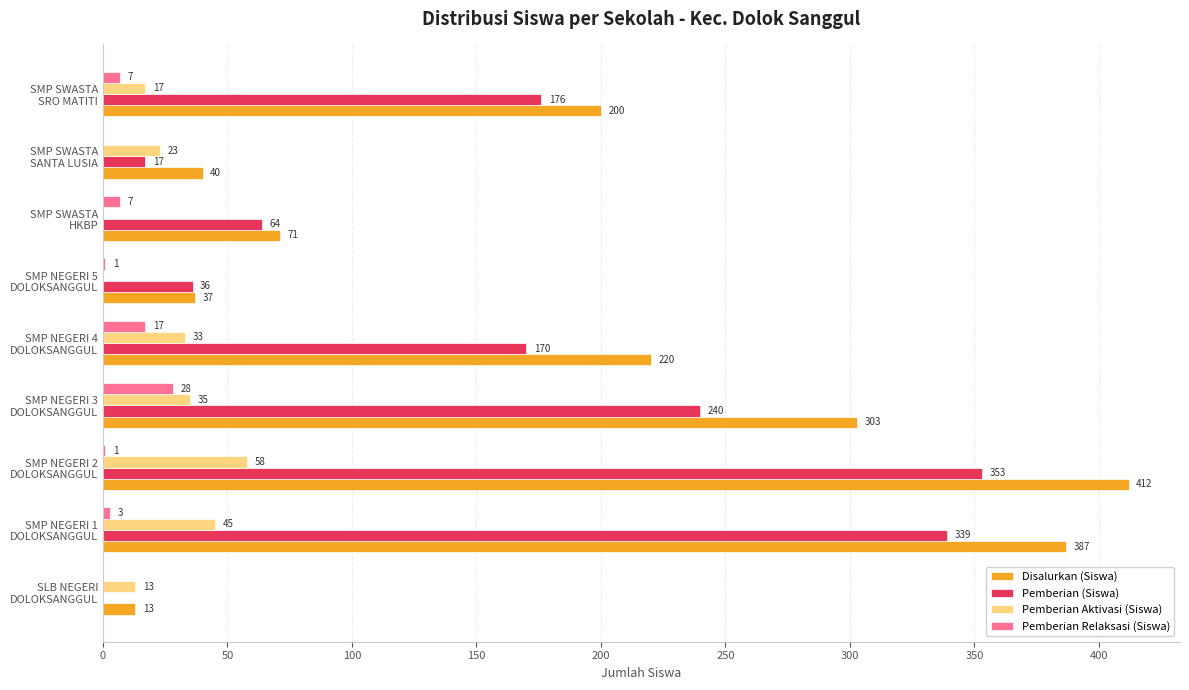

Which series has the largest total across all categories?

Disalurkan (Siswa)